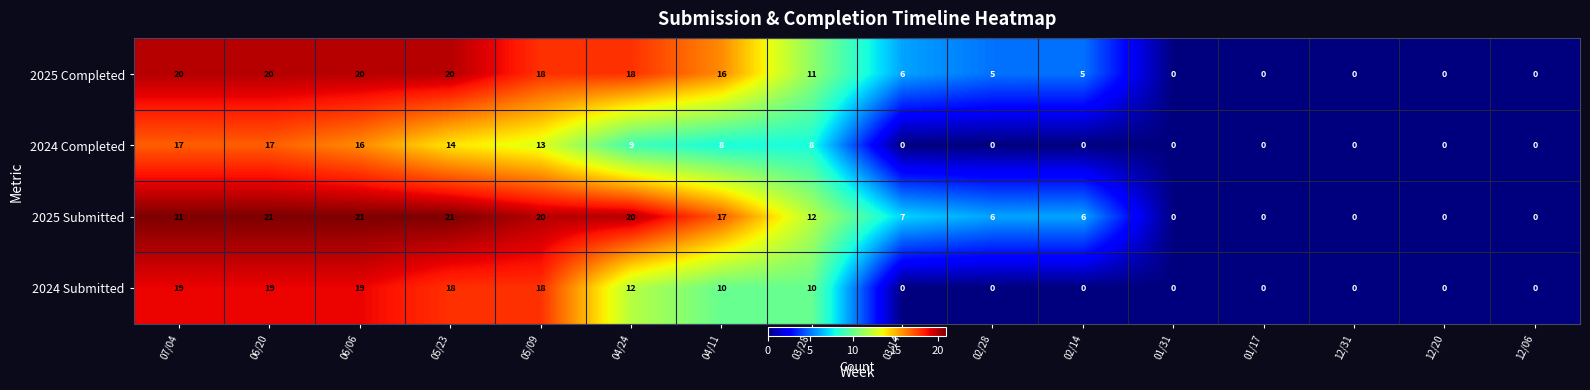

The value of 2024 Submitted at 04/24 is 8. True or false?

False